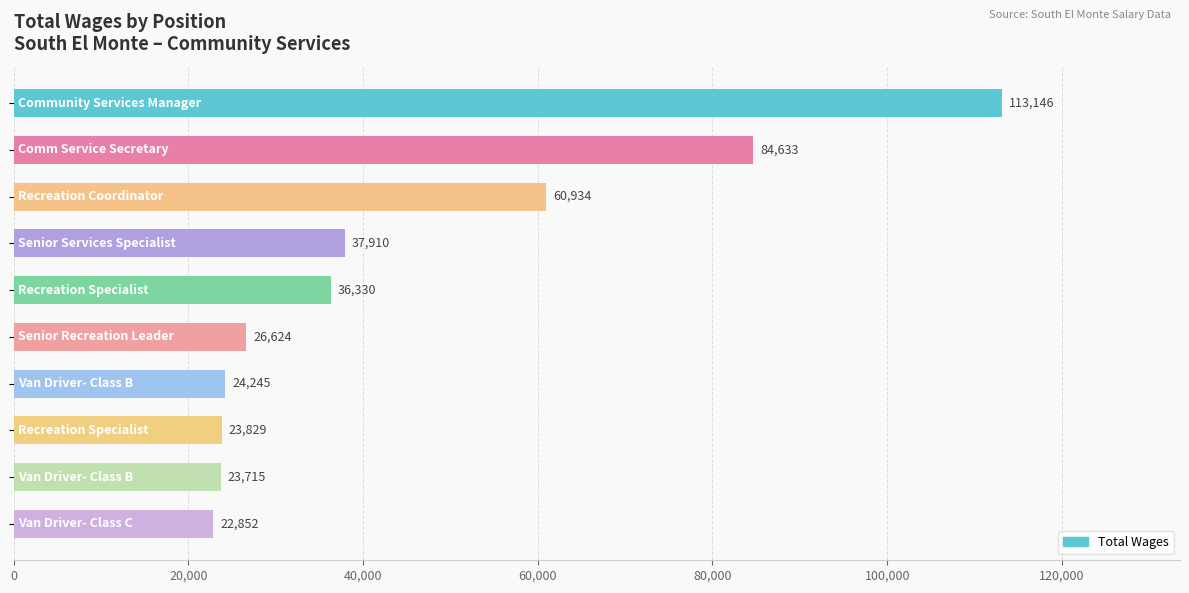

What is the value of the 8th bar from the top?

23829